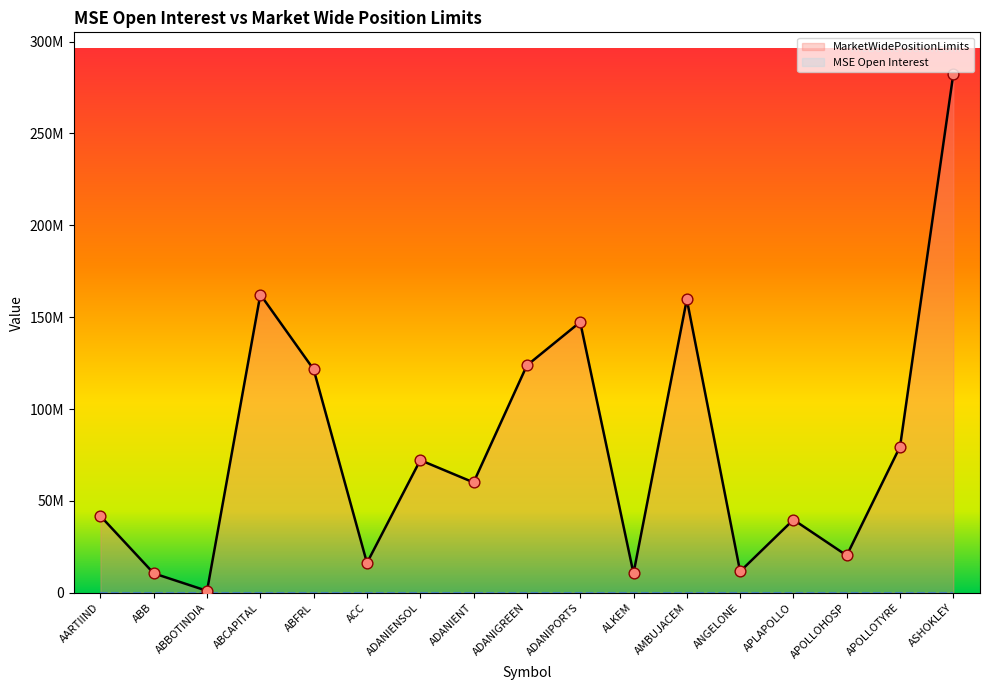

Which series reaches the minimum Y coordinate?

MSE Open Interest